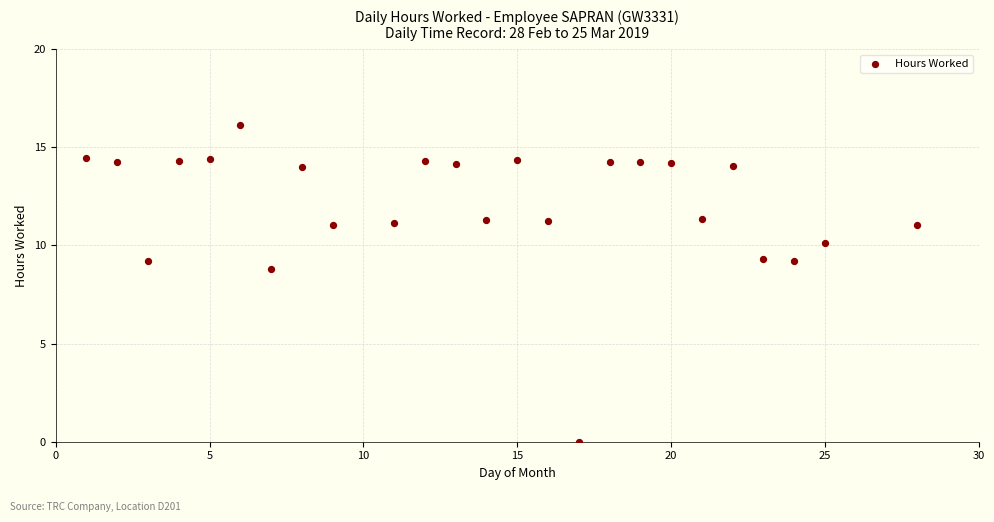

What Y value in the scatter plot is closest to 8?

8.8